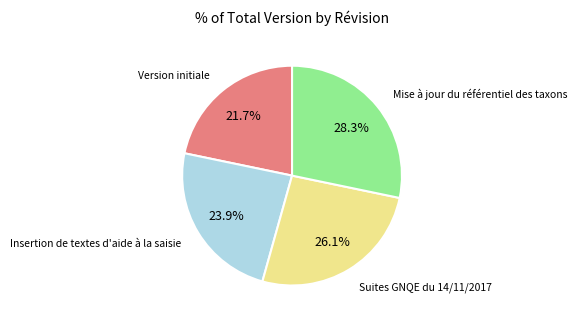

How many slices are in this pie chart?

4